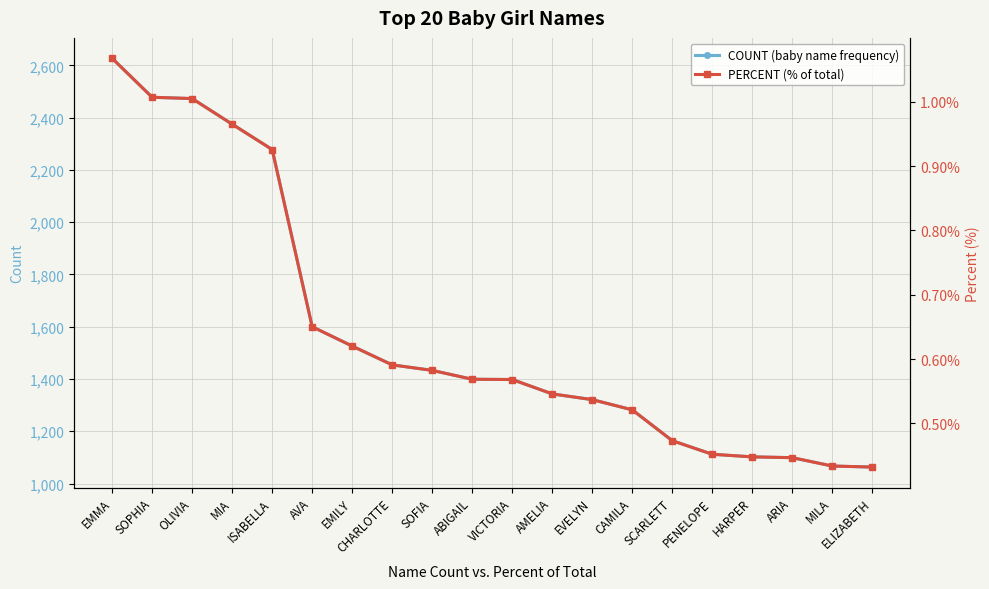

Between CHARLOTTE and AMELIA, which series saw the biggest shift?

COUNT (baby name frequency)